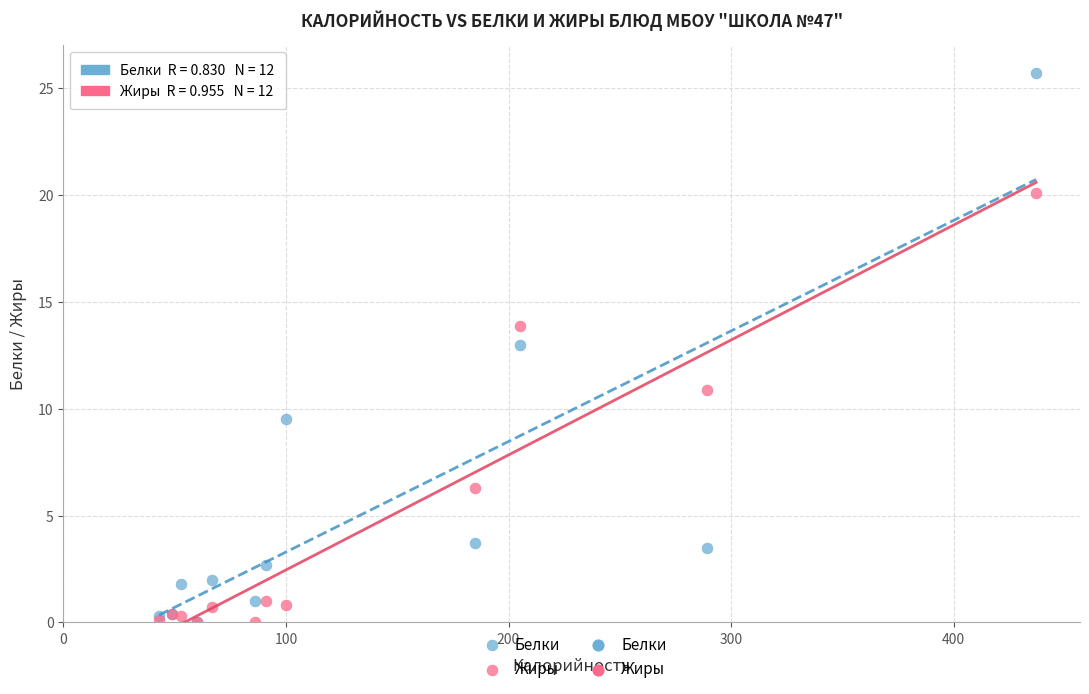

In the Жиры series, what Y value is closest to 10?

10.9